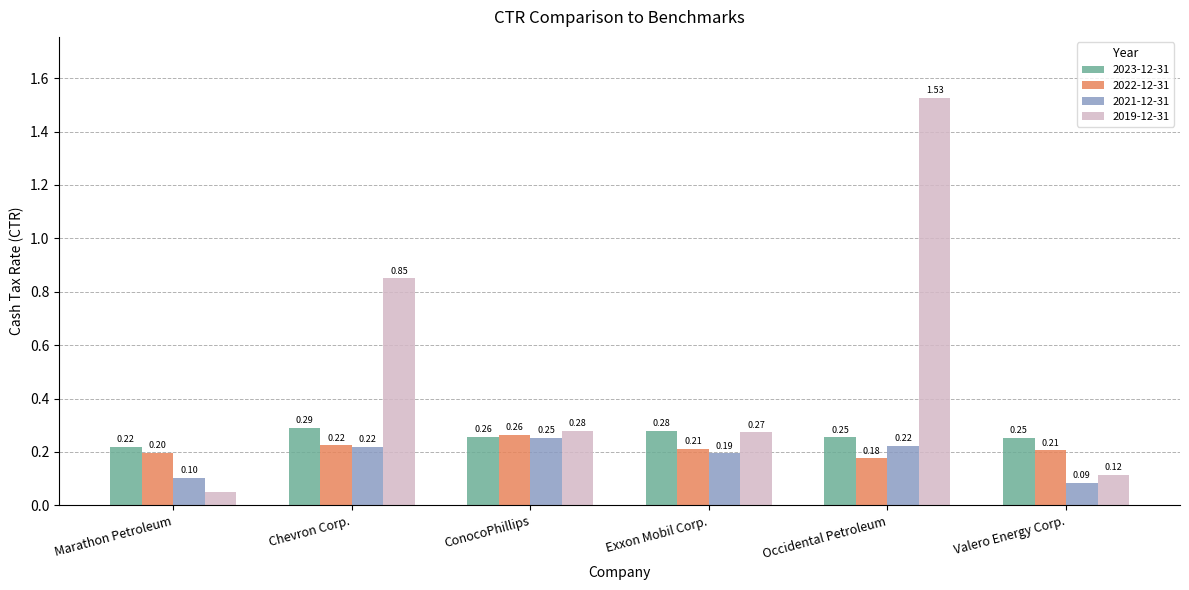

What is the label of the 6th bar from the right?

Marathon Petroleum